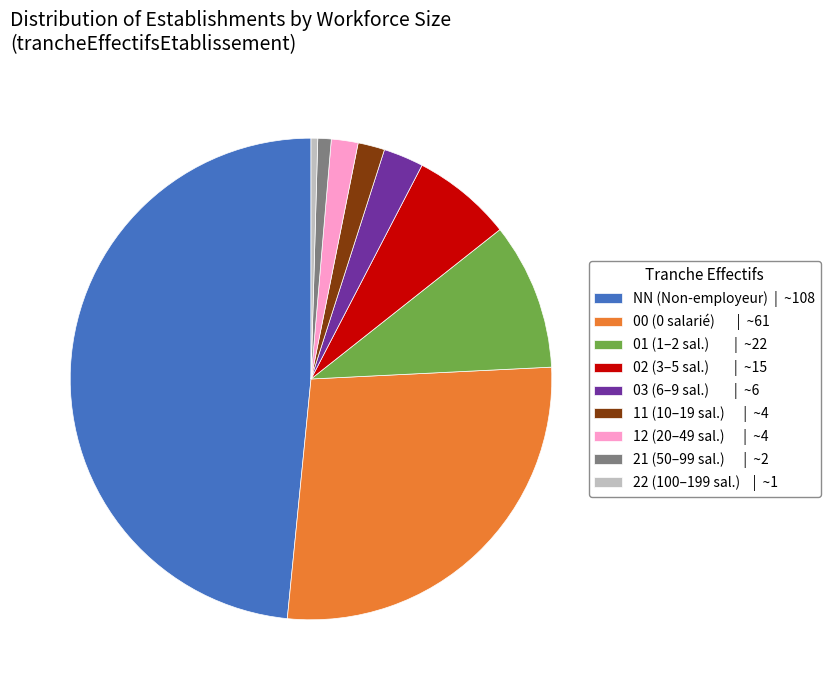

Is NN the majority of the pie?

No